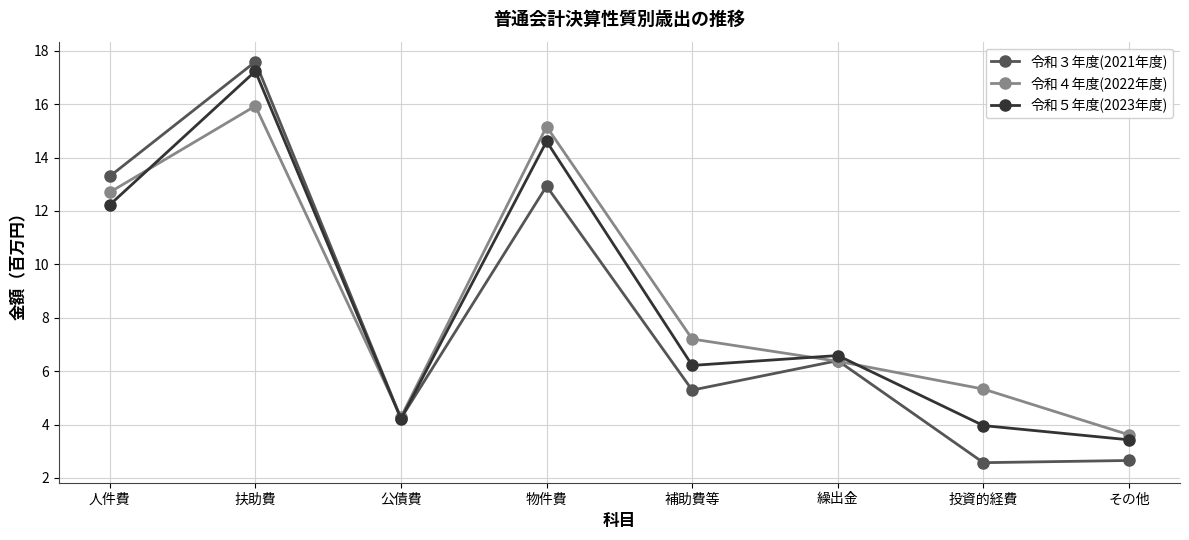

The 令和４年度(2022年度) series shows 2.9 at 人件費. True or false?

False